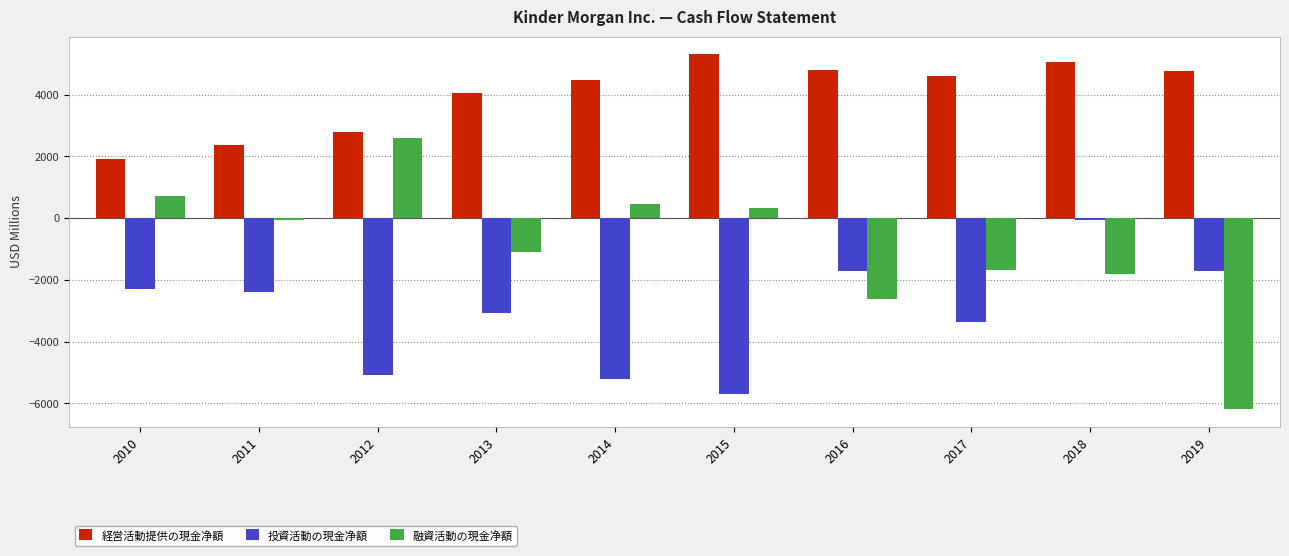

How many values in the 経営活動提供の現金净額 series are below 4601?

5